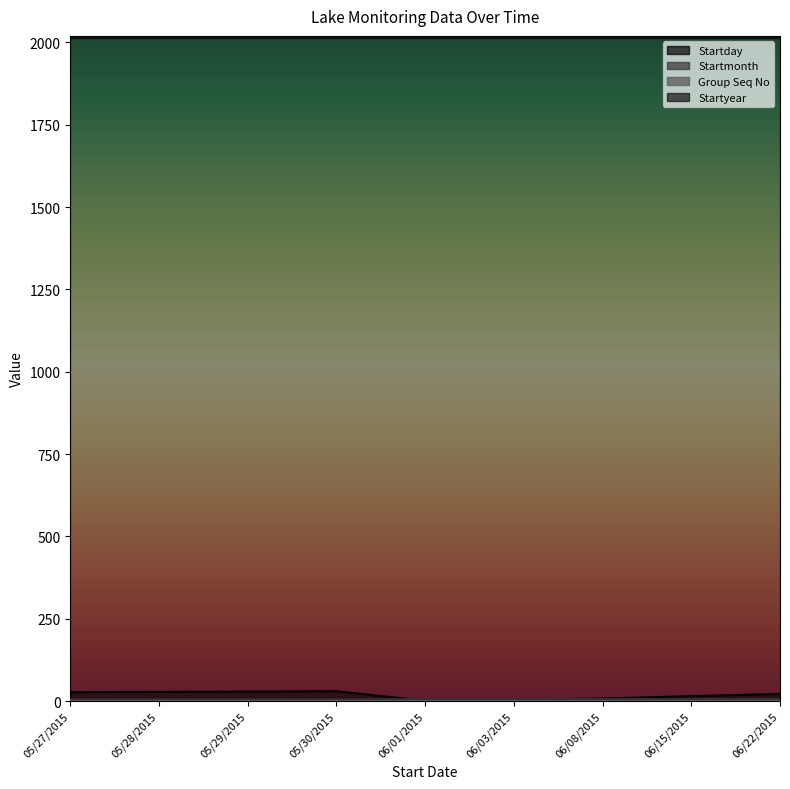

What is the sum of the Startmonth values at 06/22/2015 and 06/01/2015?

12